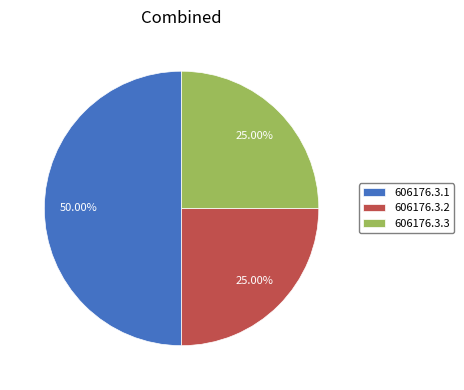

What percentage is NOT represented by 606176.3.2?

75.0%